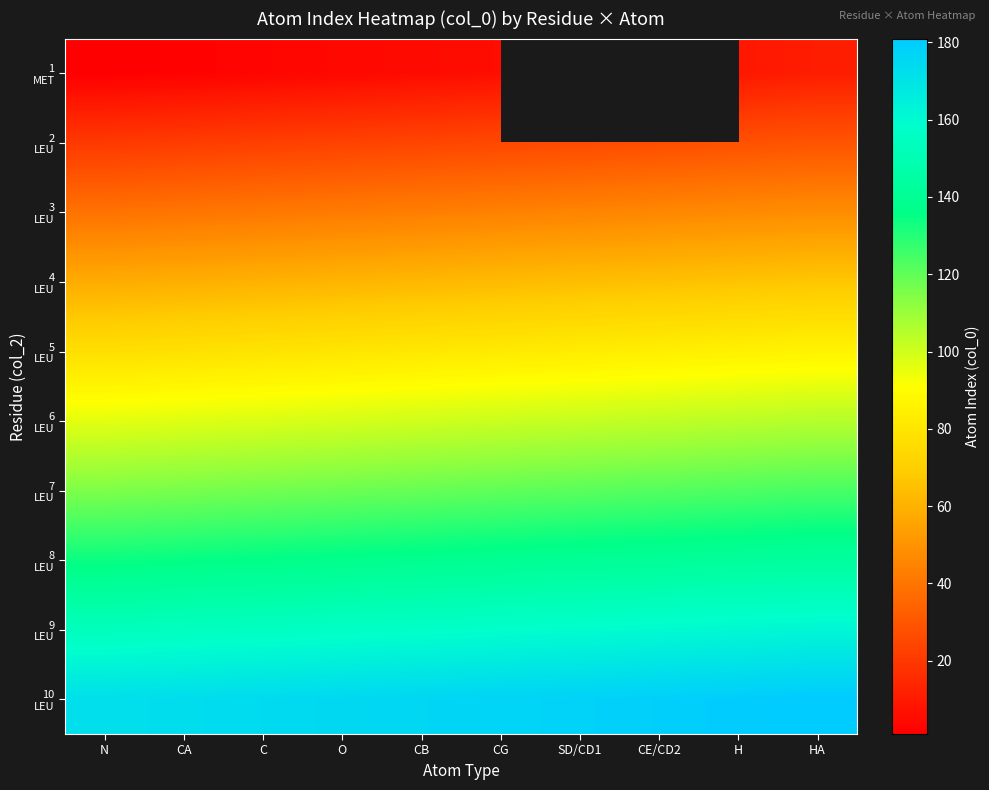

Count the number of data series in this chart.

10